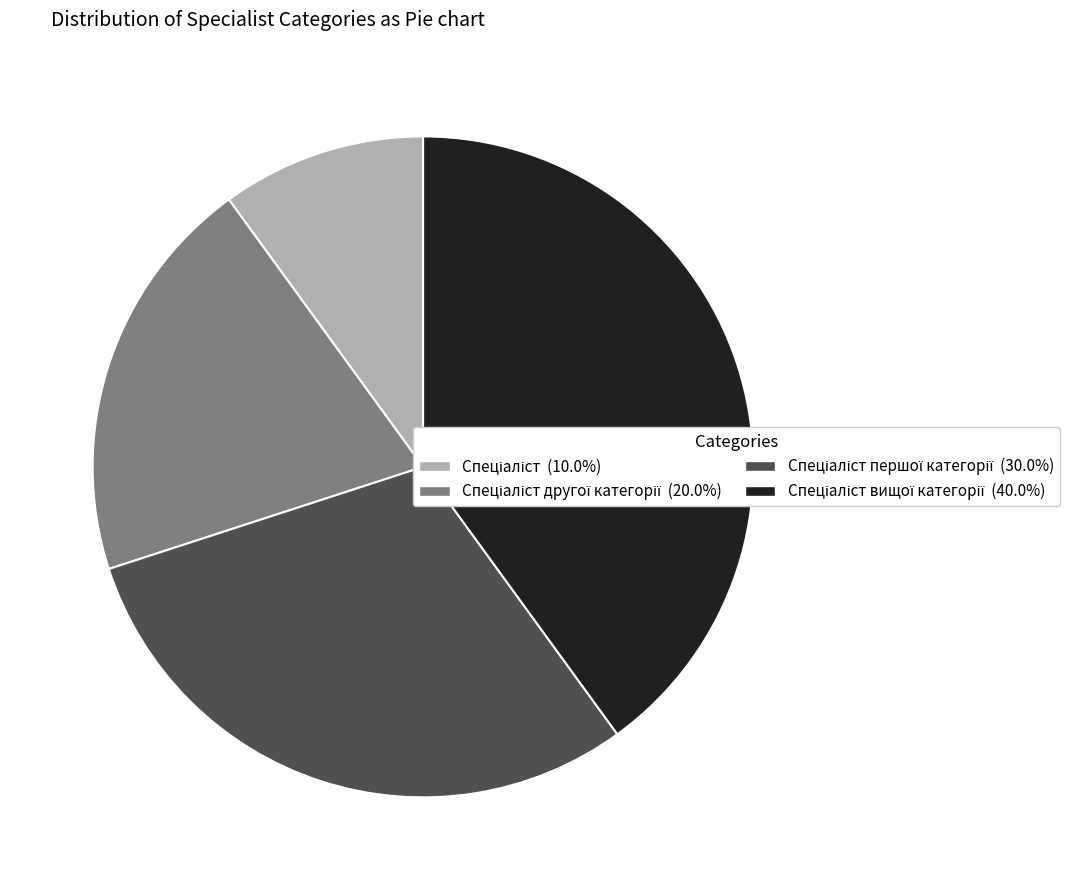

Count the number of slices in the pie.

4